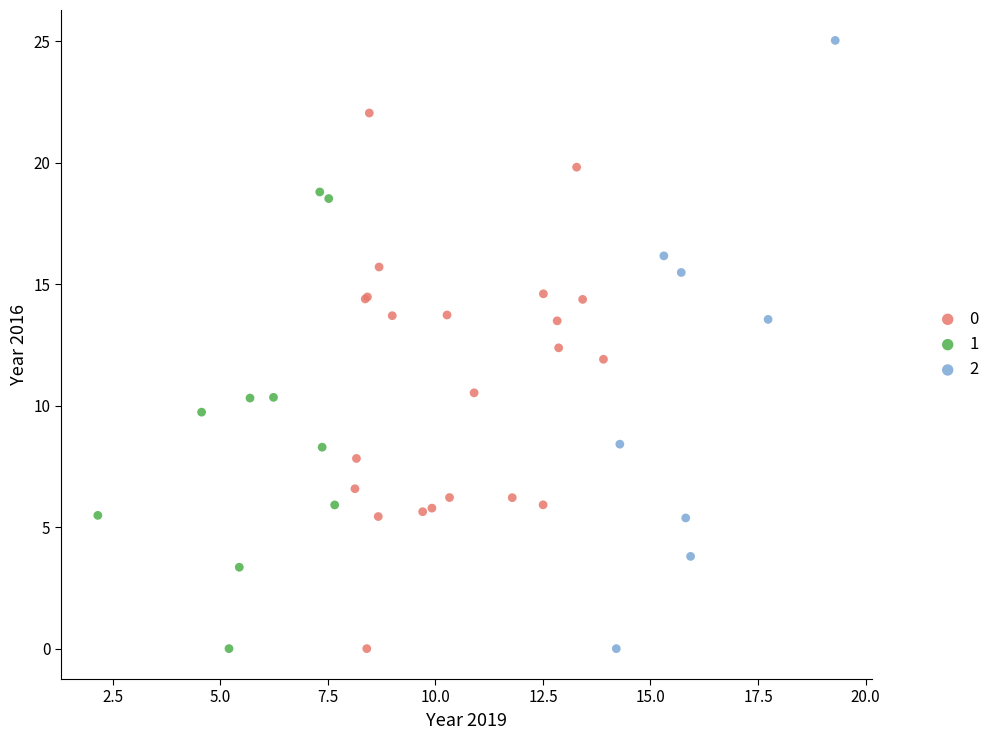

What are all the series names shown in the legend?

0, 1, 2